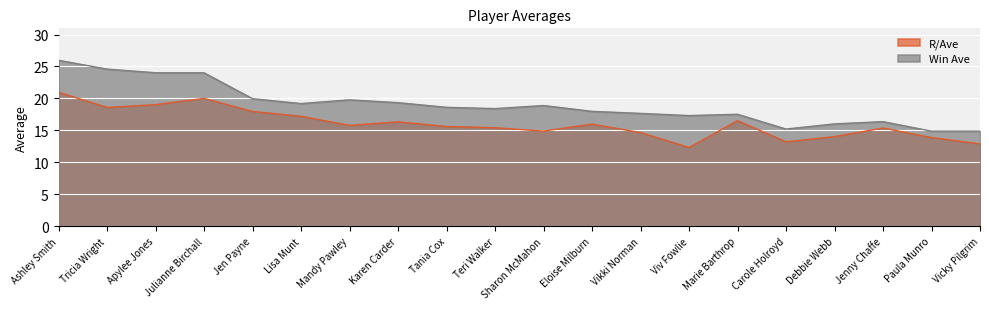

What is the average value of the Win Ave series?

19.0